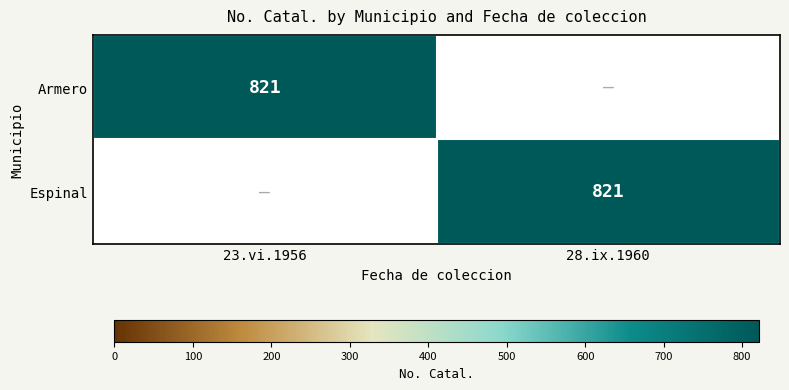

What is the maximum value shown in the chart?

821